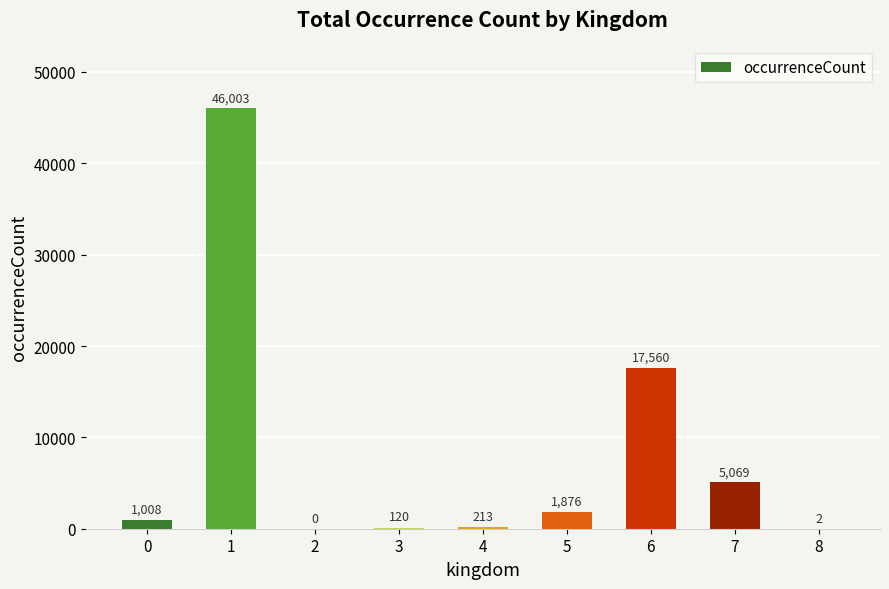

How many values are above zero?

8